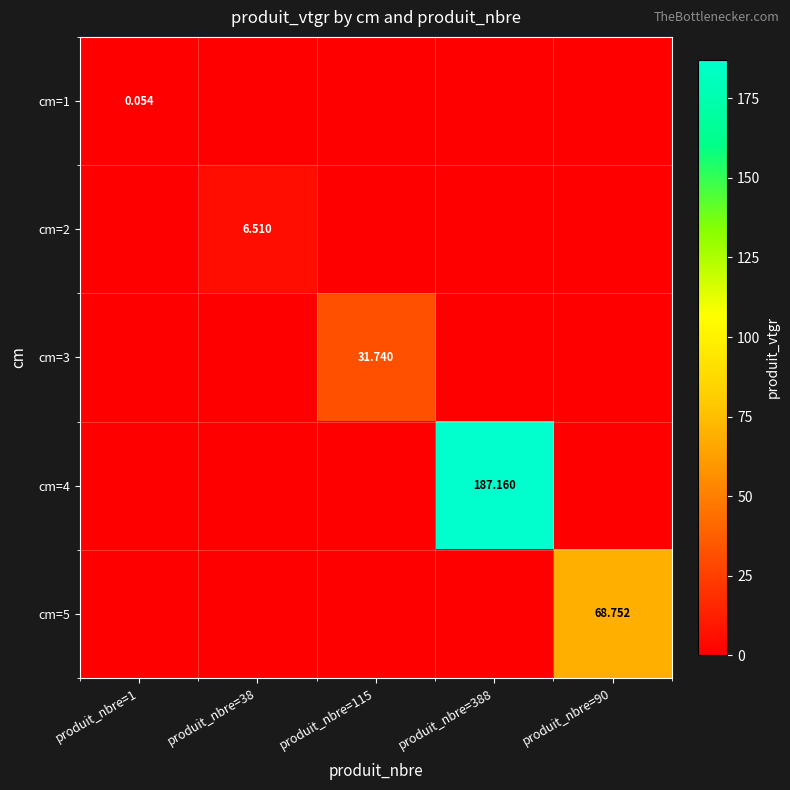

How many data points does each series have?

5